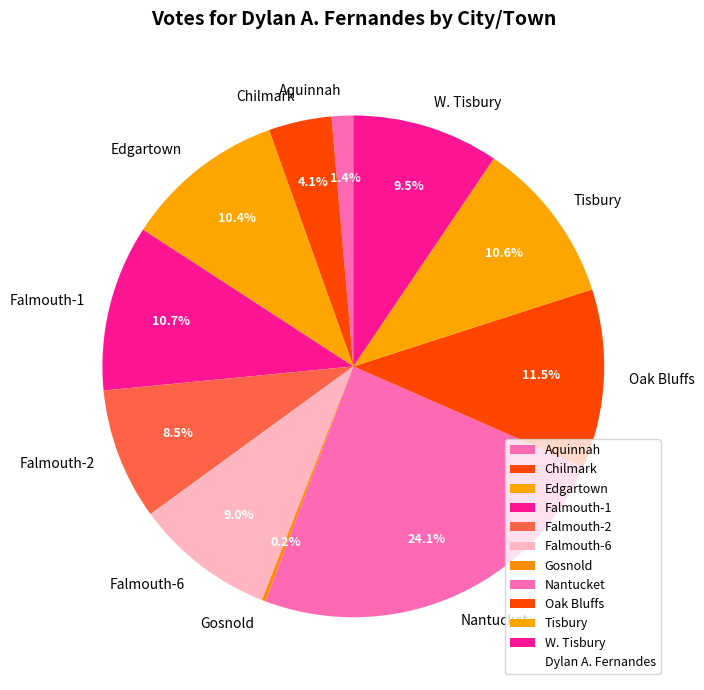

Which has a higher value, Falmouth-1 or Aquinnah?

Falmouth-1